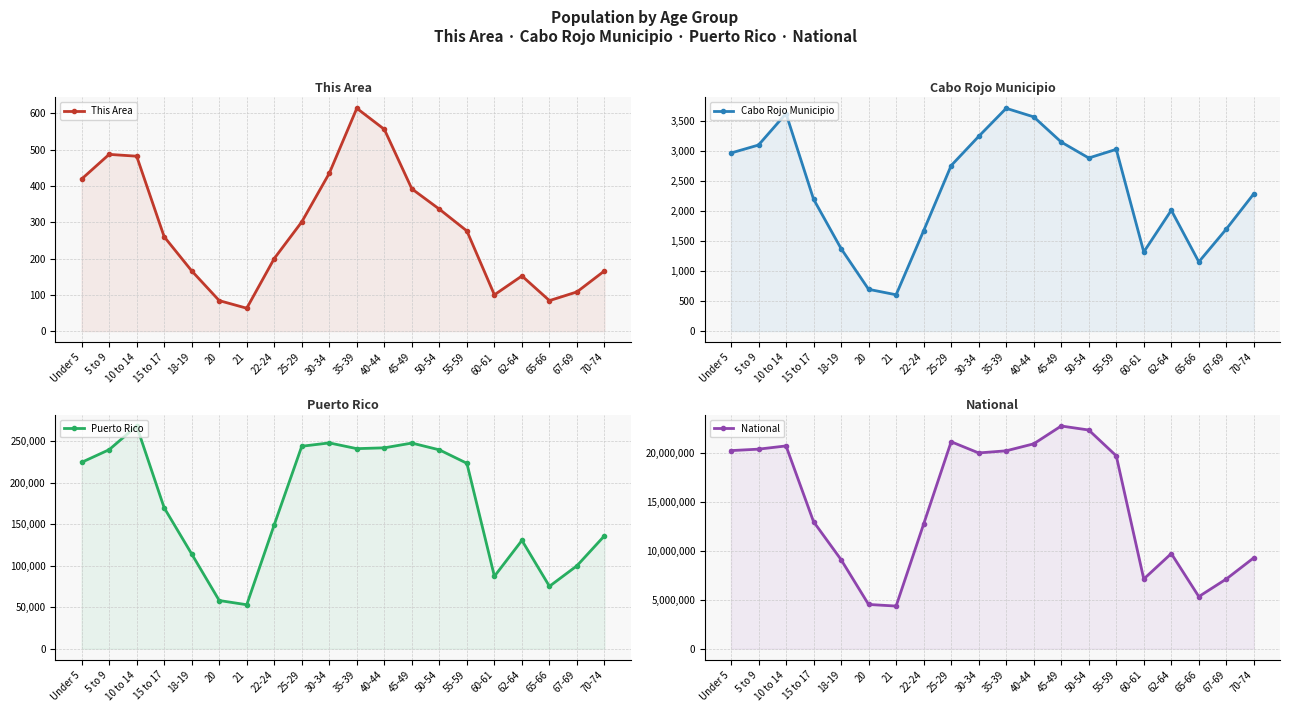

Count the number of categories in the chart.

20